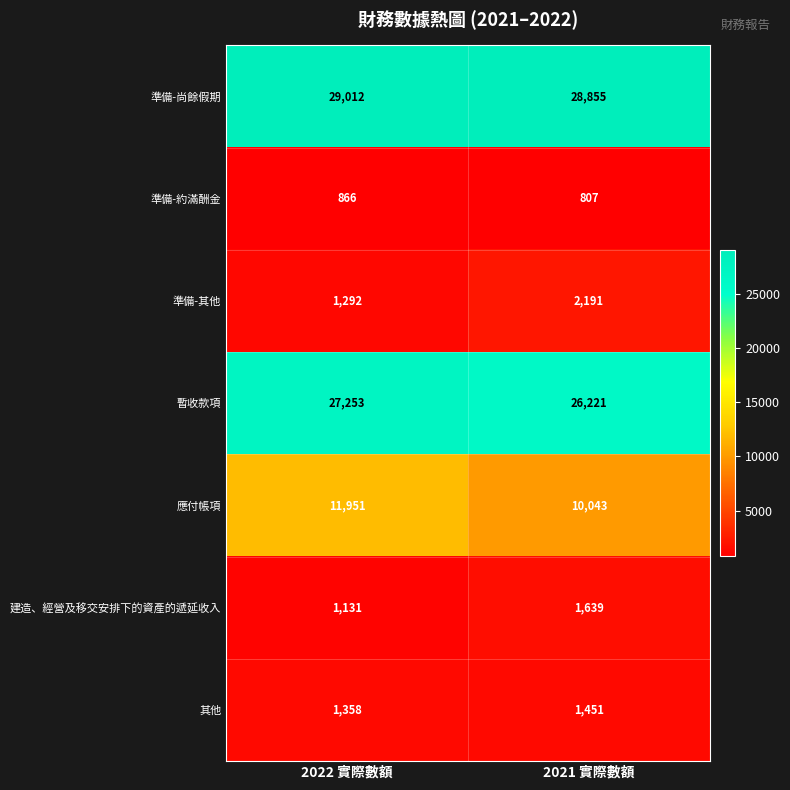

Rank the series at 2021 實際數額 from lowest to highest value.

準備-約滿酬金, 其他, 建造、經營及移交安排下的資產的遞延收入, 準備-其他, 應付帳項, 暫收款項, 準備-尚餘假期